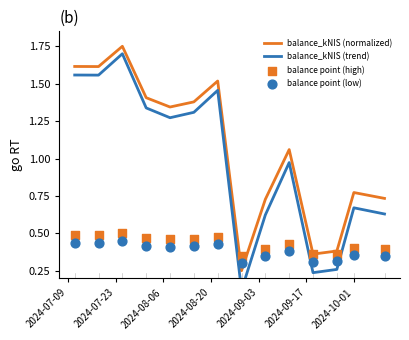

Which series contains the highest Y value?

balance_kNIS (normalized)